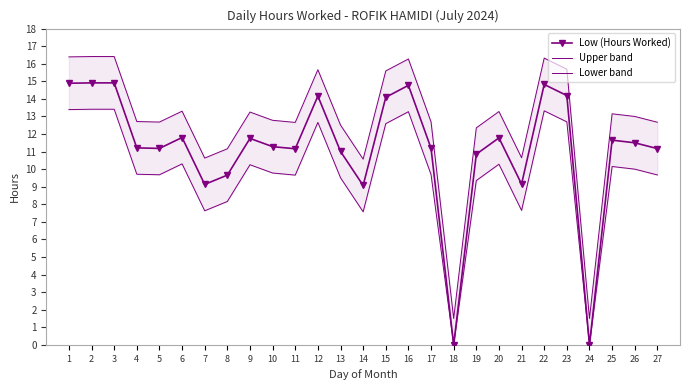

Which series has the largest range (max minus min)?

Low (Hours Worked)